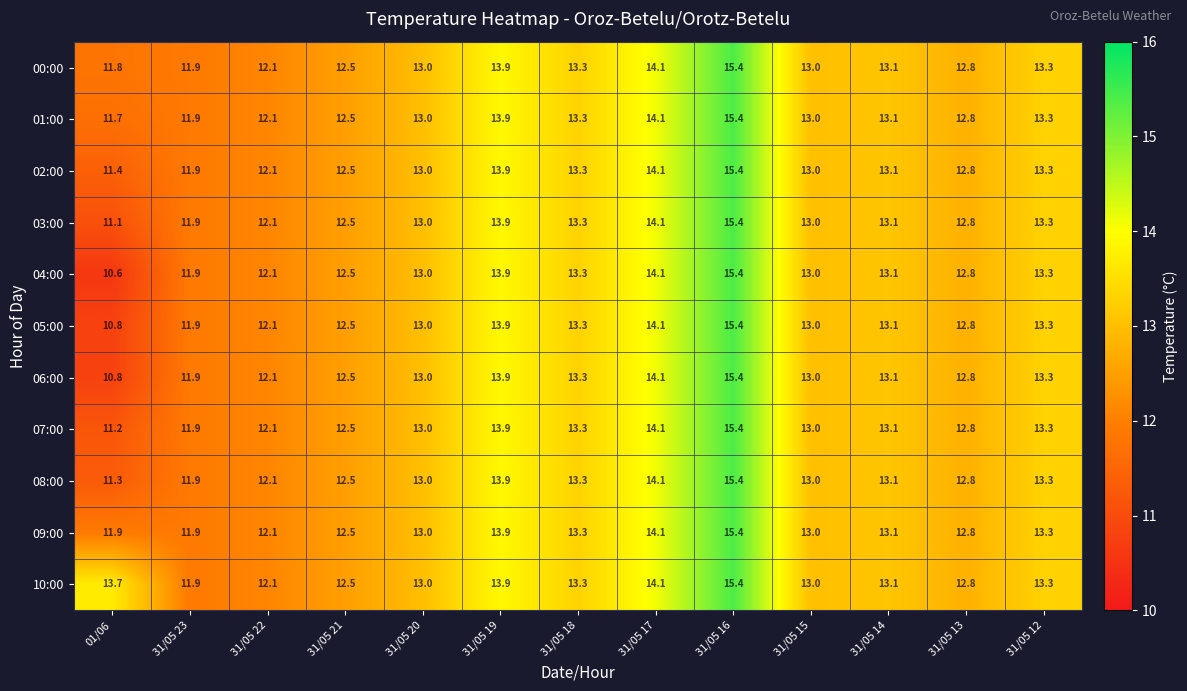

At which label does 06:00 reach its peak?

31/05 16